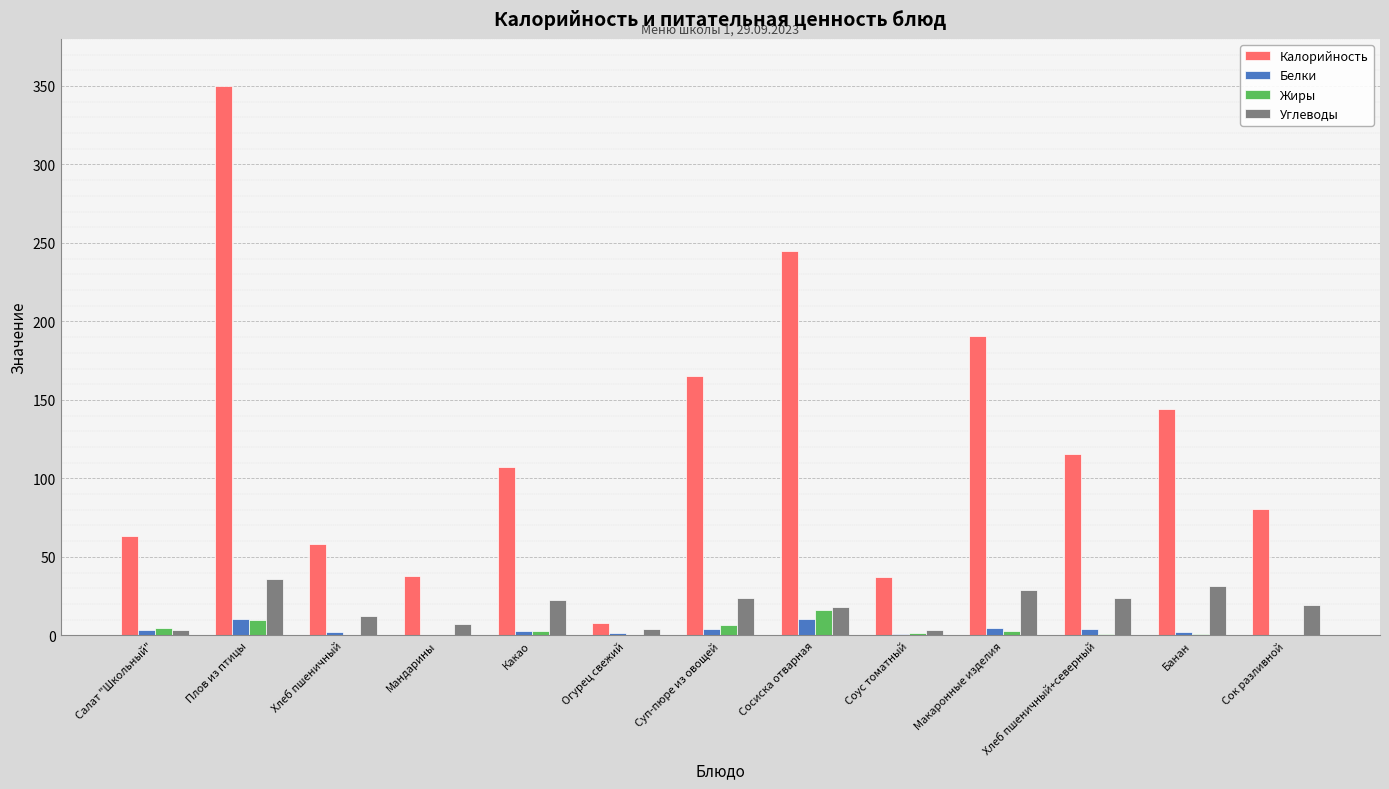

Which category has the highest value across all series?

Плов из птицы